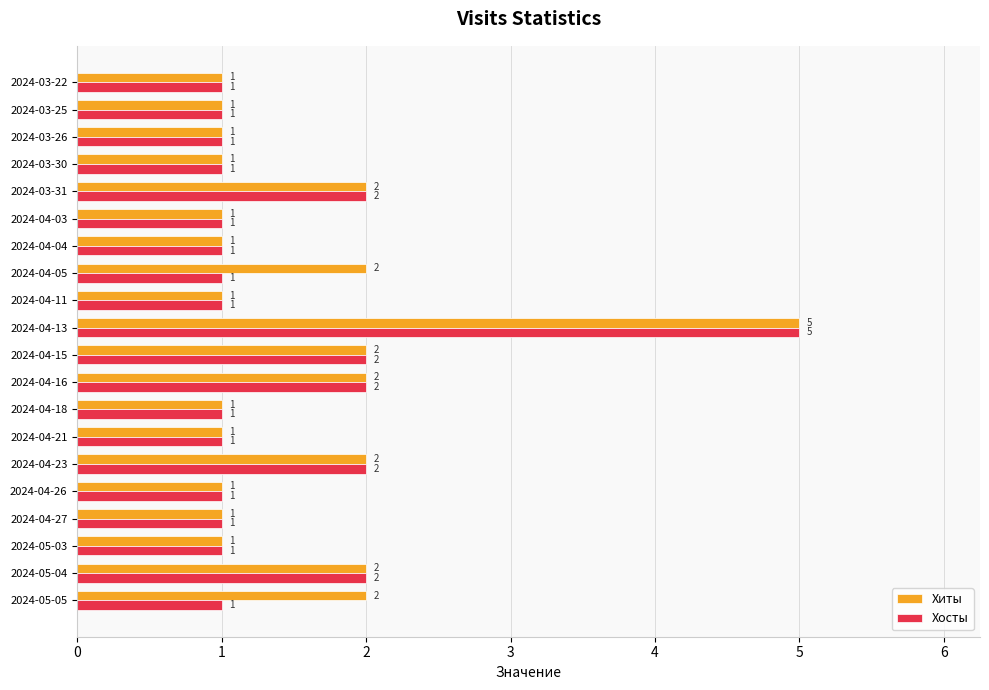

Is it true that Хиты equals 2 at 2024-05-03?

False